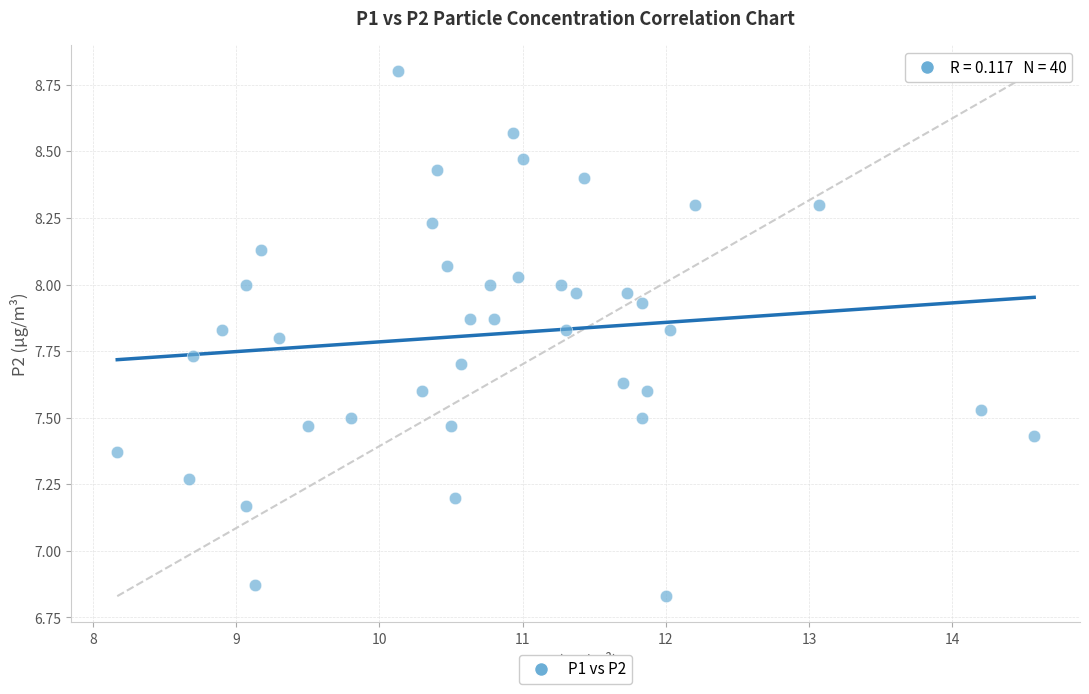

What is the range of X values (max minus min)?

6.4